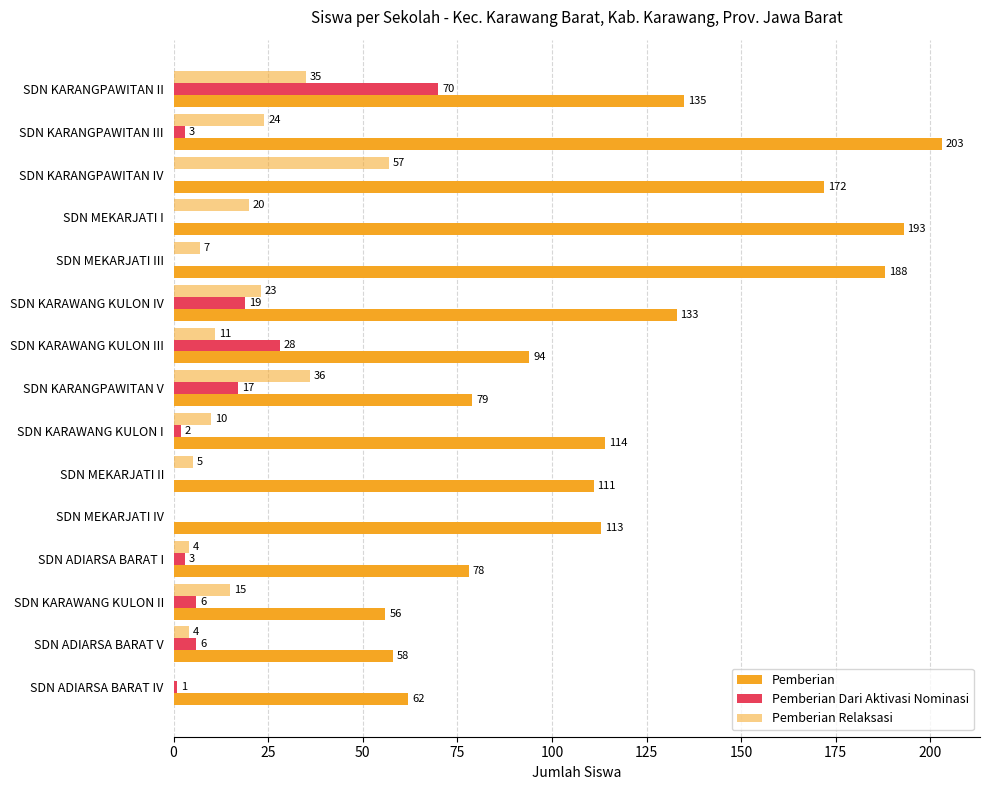

How many positive values does the Pemberian Relaksasi series have?

13